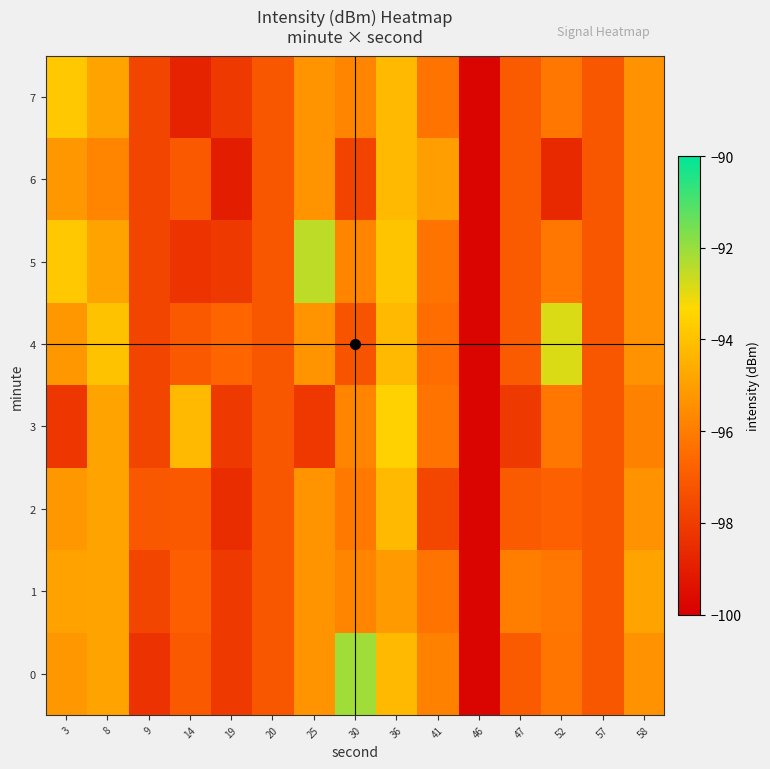

Reading left to right, what are all the values shown in this chart?

0: 3=-95.2	8=-94.9	9=-98.3	14=-97.1	19=-98.1	20=-97.2	25=-95.3	30=-92.1	36=-94.2	41=-95.9	46=-99.9	47=-97.0	52=-96.2	57=-97.2	58=-95.4
1: 3=-94.9	8=-94.9	9=-97.7	14=-96.9	19=-98.1	20=-97.2	25=-95.3	30=-95.8	36=-95.1	41=-96.3	46=-99.9	47=-96.0	52=-96.1	57=-97.2	58=-94.9
2: 3=-95.2	8=-94.9	9=-97.1	14=-97.1	19=-98.5	20=-97.2	25=-95.3	30=-96.1	36=-94.2	41=-97.7	46=-99.9	47=-97.0	52=-96.8	57=-97.2	58=-95.4
3: 3=-98.2	8=-94.9	9=-97.7	14=-94.2	19=-98.1	20=-97.2	25=-98.1	30=-95.8	36=-93.5	41=-96.3	46=-99.9	47=-98.1	52=-96.1	57=-97.2	58=-95.9
4: 3=-95.2	8=-94.0	9=-97.7	14=-97.1	19=-96.7	20=-97.2	25=-95.3	30=-97.2	36=-94.2	41=-96.5	46=-99.9	47=-97.0	52=-92.9	57=-97.2	58=-95.4
5: 3=-93.8	8=-94.9	9=-97.7	14=-98.3	19=-98.1	20=-97.2	25=-92.5	30=-95.8	36=-93.9	41=-96.3	46=-99.9	47=-97.0	52=-96.1	57=-97.2	58=-95.4
6: 3=-95.2	8=-95.8	9=-97.7	14=-97.1	19=-99.0	20=-97.2	25=-95.3	30=-97.8	36=-94.2	41=-95.0	46=-99.9	47=-97.0	52=-98.6	57=-97.2	58=-95.4
7: 3=-93.8	8=-94.9	9=-97.7	14=-98.8	19=-98.1	20=-97.2	25=-95.3	30=-95.8	36=-94.2	41=-96.3	46=-99.9	47=-97.0	52=-96.1	57=-97.2	58=-95.4